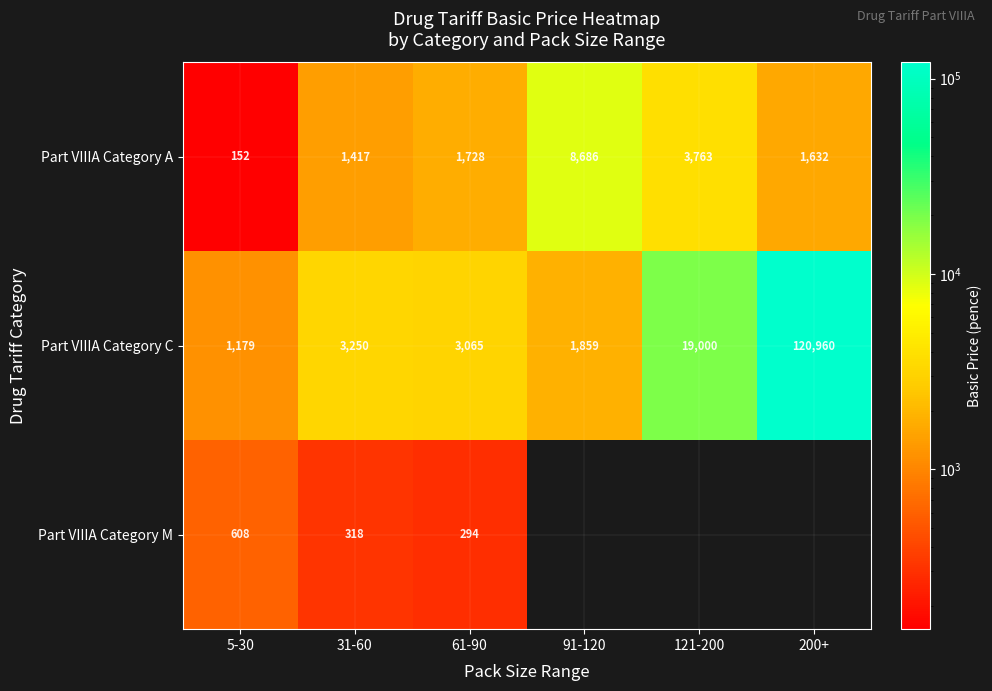

Is the value of Part VIIIA Category C at 91-120 greater than the value of Part VIIIA Category M at 5-30?

Yes